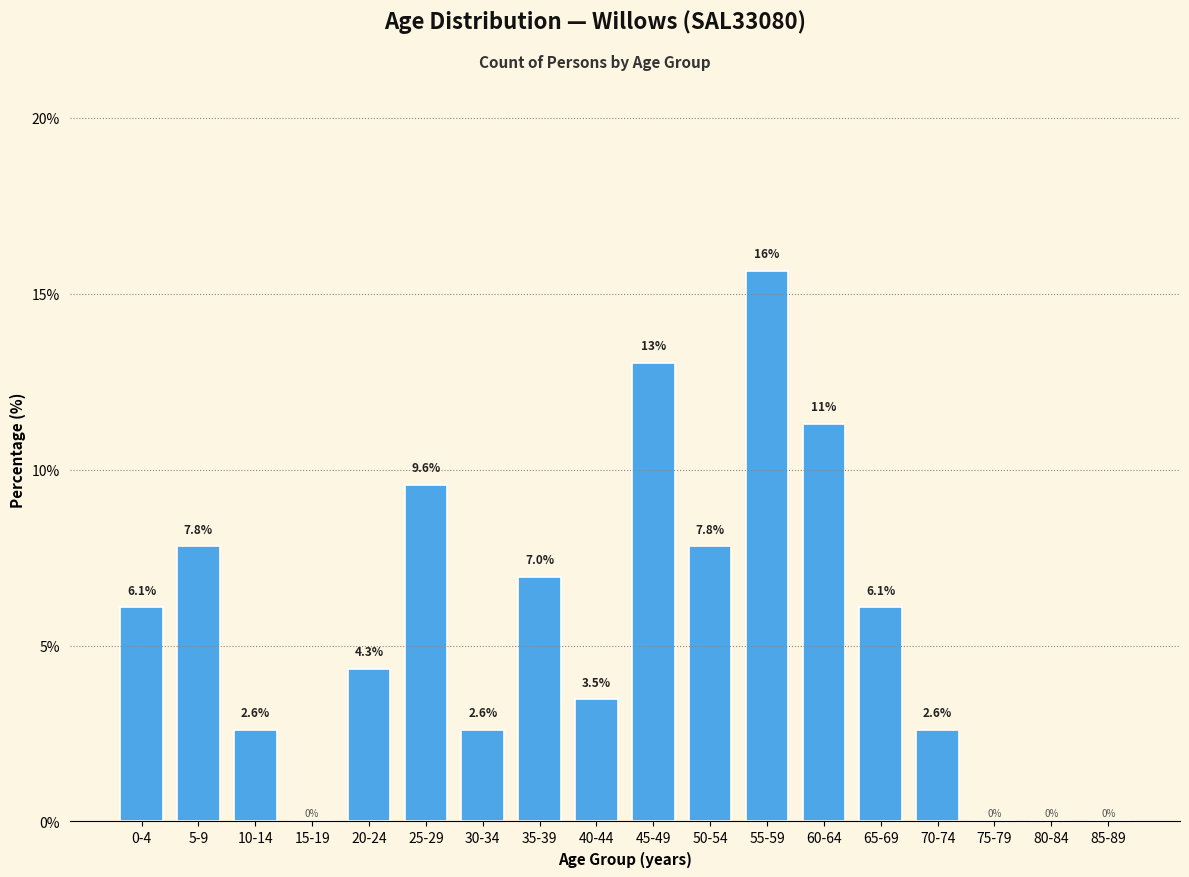

Reading right to left, transcribe all the data shown in this chart.

85-89=0.0	80-84=0.0	75-79=0.0	70-74=2.6	65-69=6.1	60-64=11.3	55-59=15.7	50-54=7.8	45-49=13.0	40-44=3.5	35-39=7.0	30-34=2.6	25-29=9.6	20-24=4.3	15-19=0.0	10-14=2.6	5-9=7.8	0-4=6.1